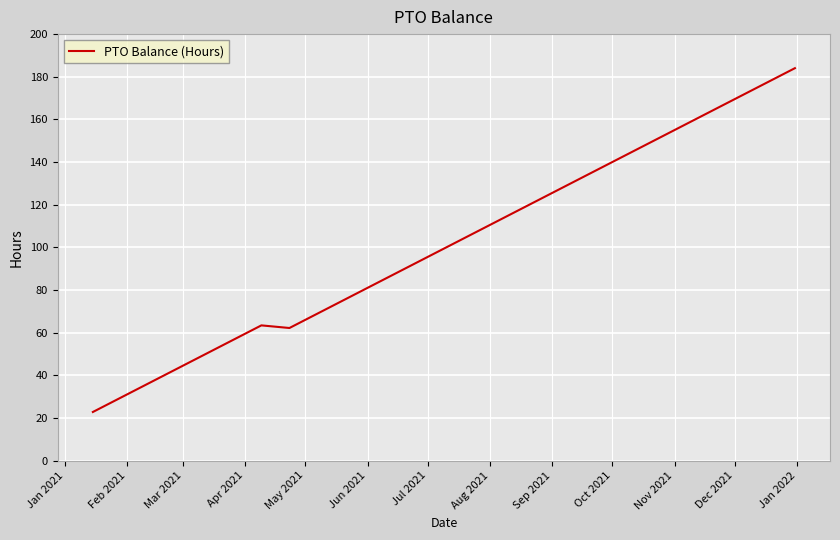

What is the minimum value shown in the chart?

22.8